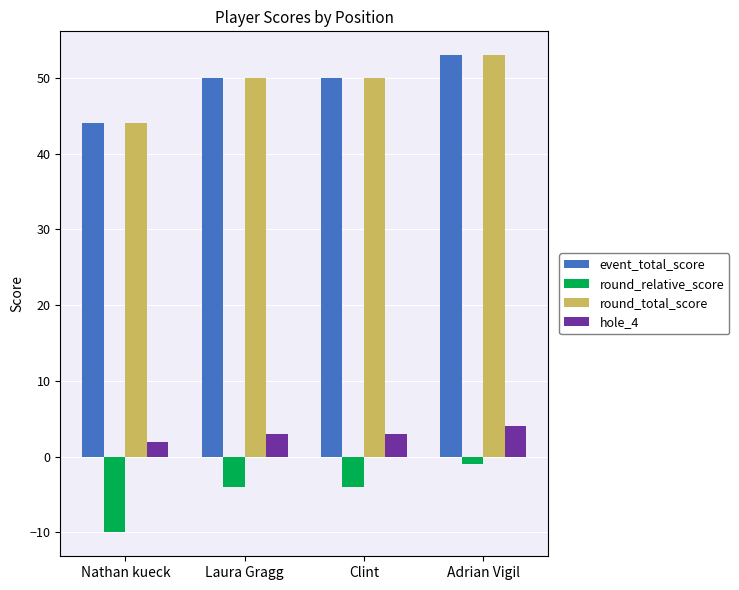

What are all the series names shown in the legend?

event_total_score, round_relative_score, round_total_score, hole_4